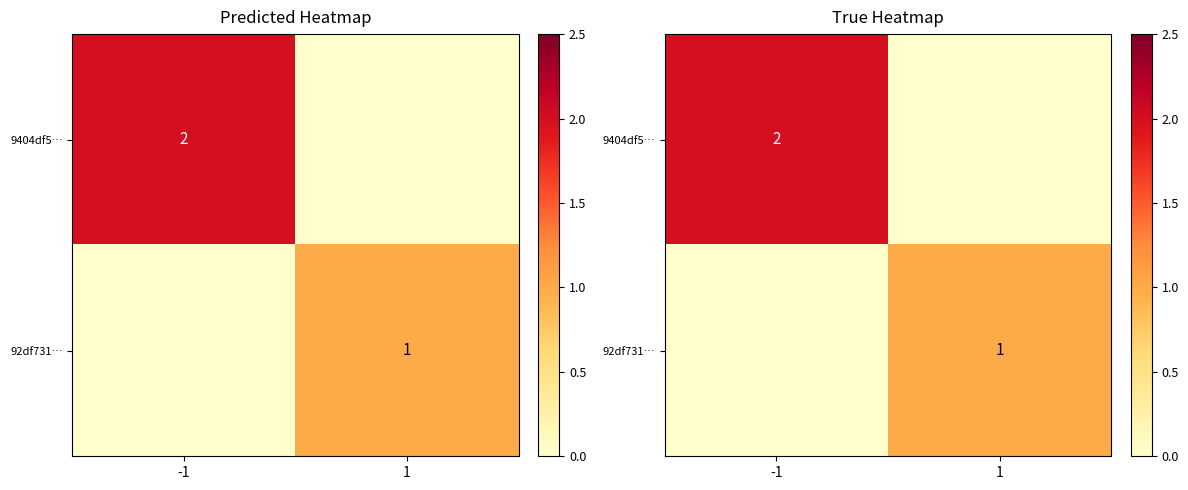

Rank the series at -1 from lowest to highest value.

92df731…, 9404df5…